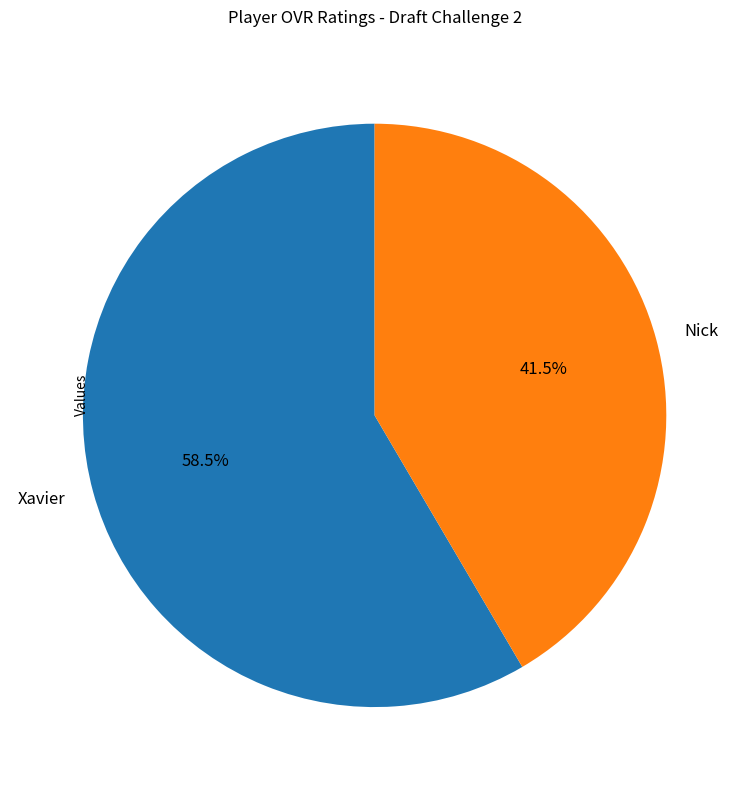

Which category has the smallest portion of the pie?

Nick